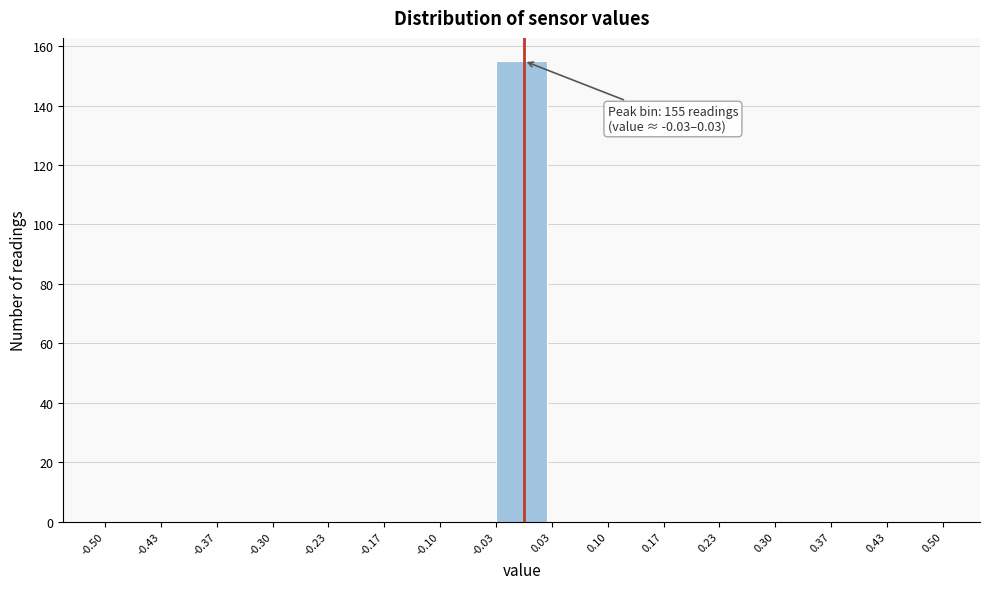

Over which range of the x-axis is the bar tallest?

-0.03 to 0.03